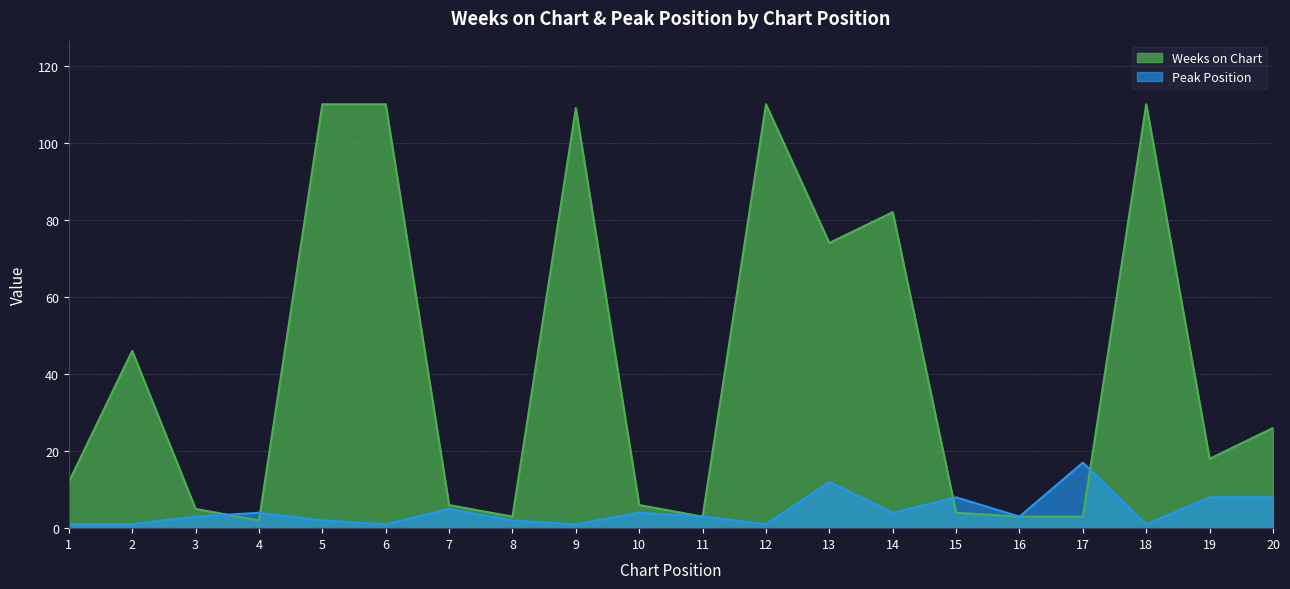

What are all the series names shown in the legend?

Weeks on Chart, Peak Position